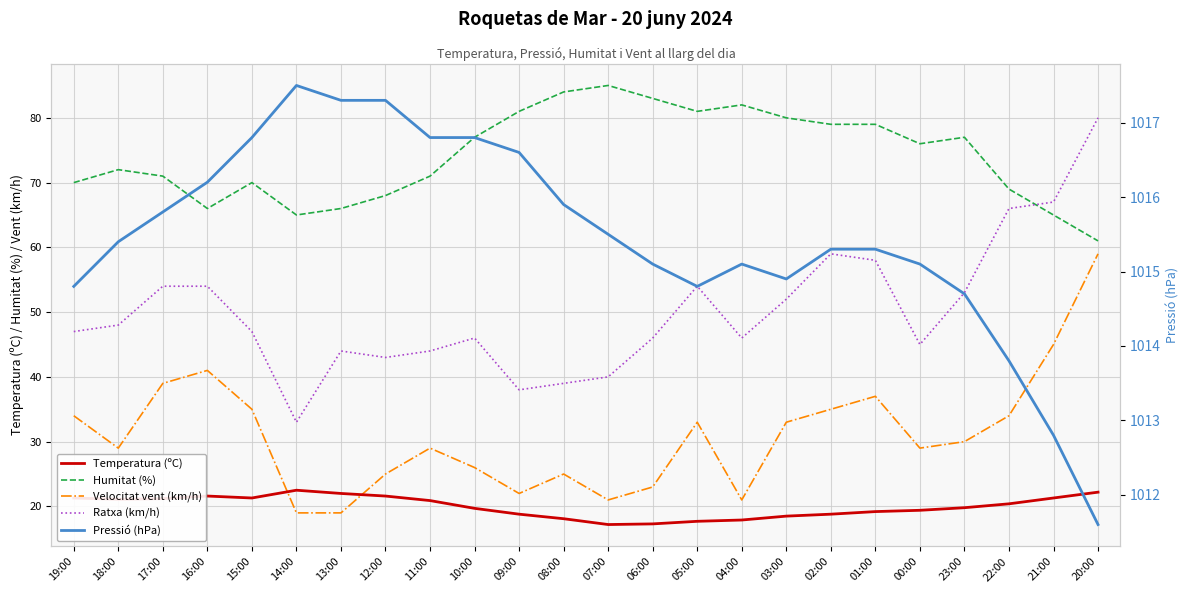

The value of Ratxa (km/h) at 02:00 is 79.7. True or false?

False